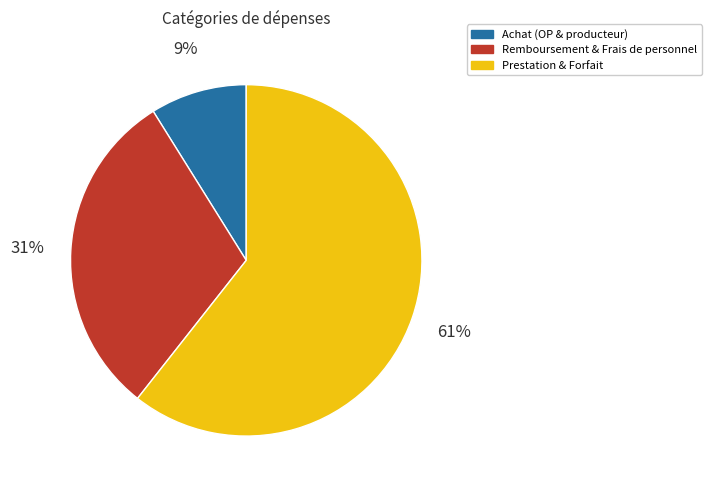

Does any single category account for the majority?

Yes